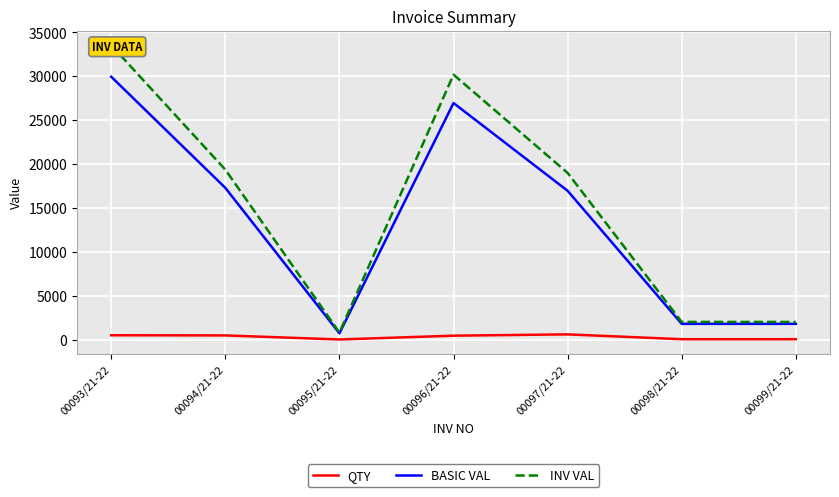

How many values in the QTY series exceed 450?

3